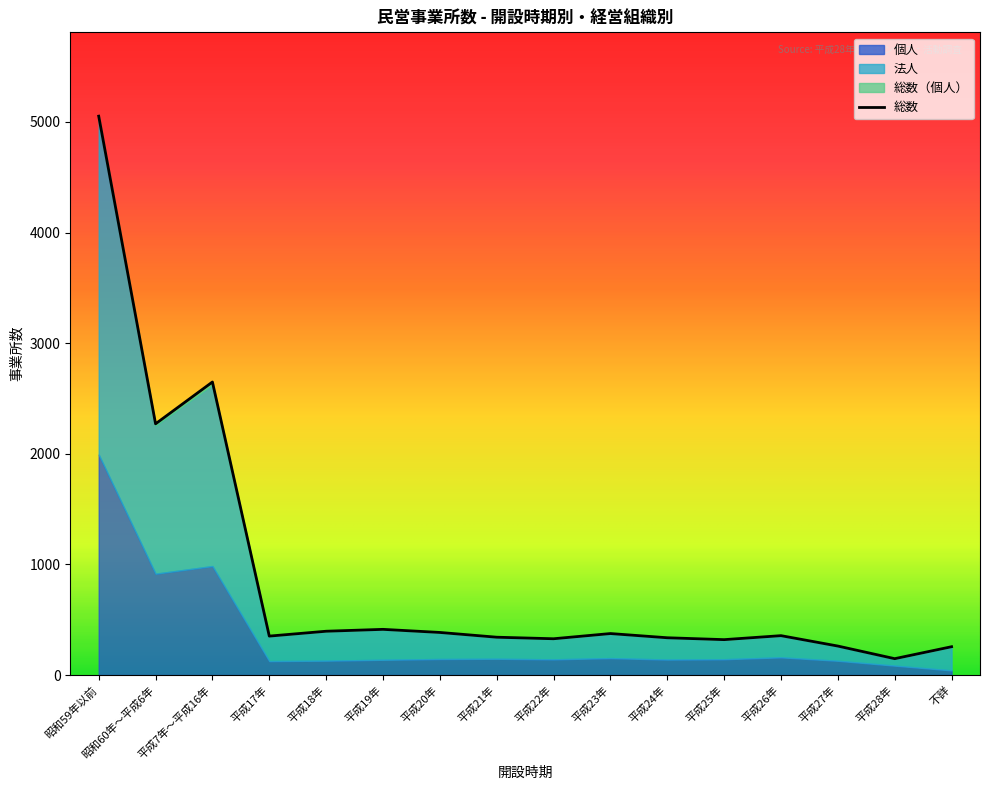

What is the value of the 法人 point at the 5th from the left?

265